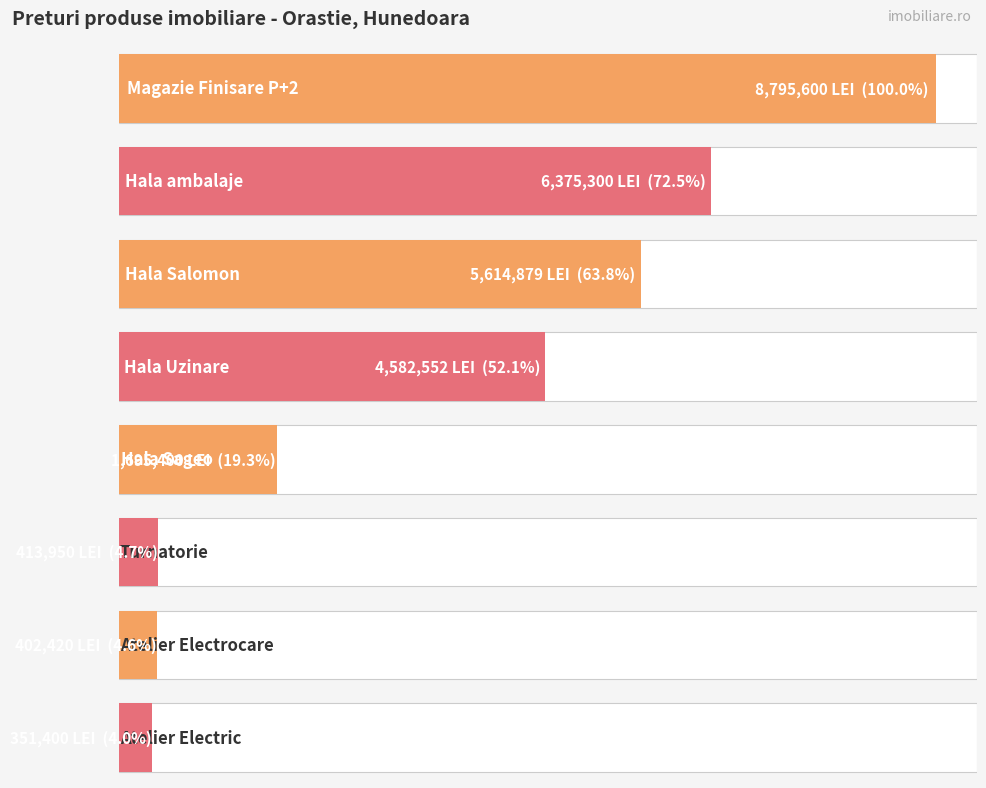

True or false: the data shows 9782693 at 88116.

False